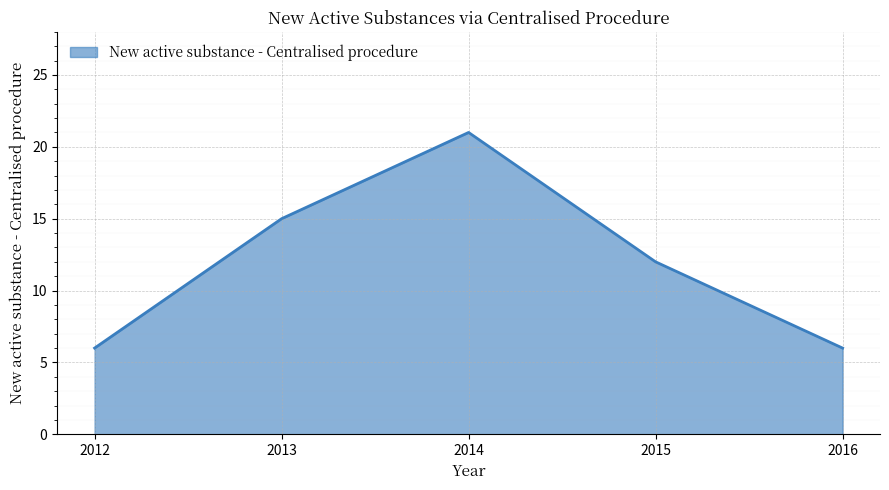

What is the ratio of the value at 2015 to the value at 2014?

0.6